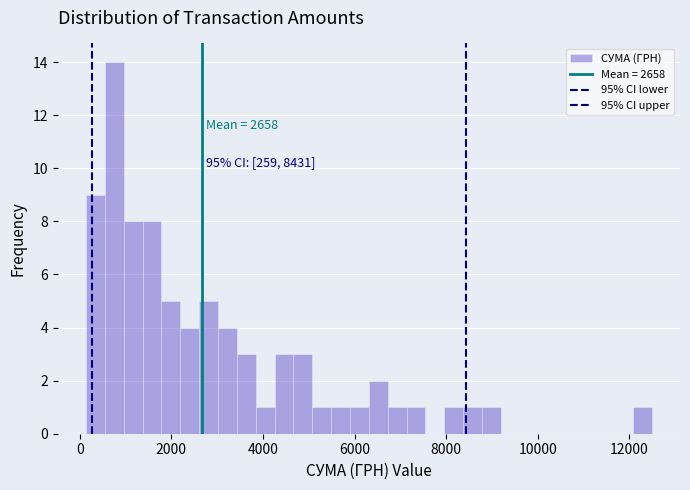

Around what value on the x-axis is the tallest bar? Give the approximate position of its centre, as read against the axis.

800